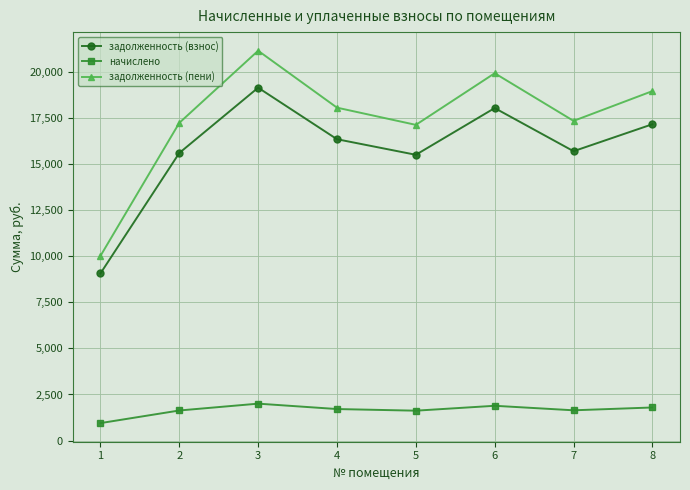

What is the difference between the highest and lowest values at 5?

15494.9